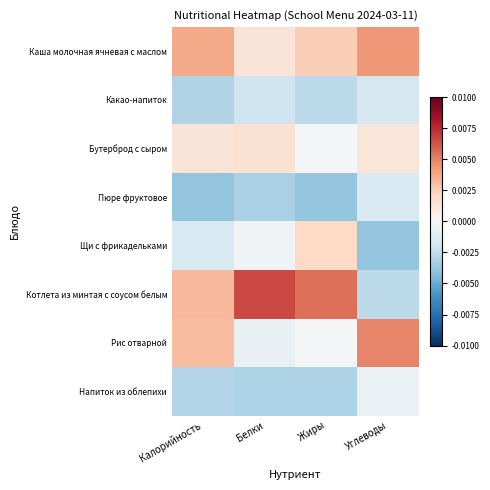

At which category is the sum across all series the highest?

Углеводы